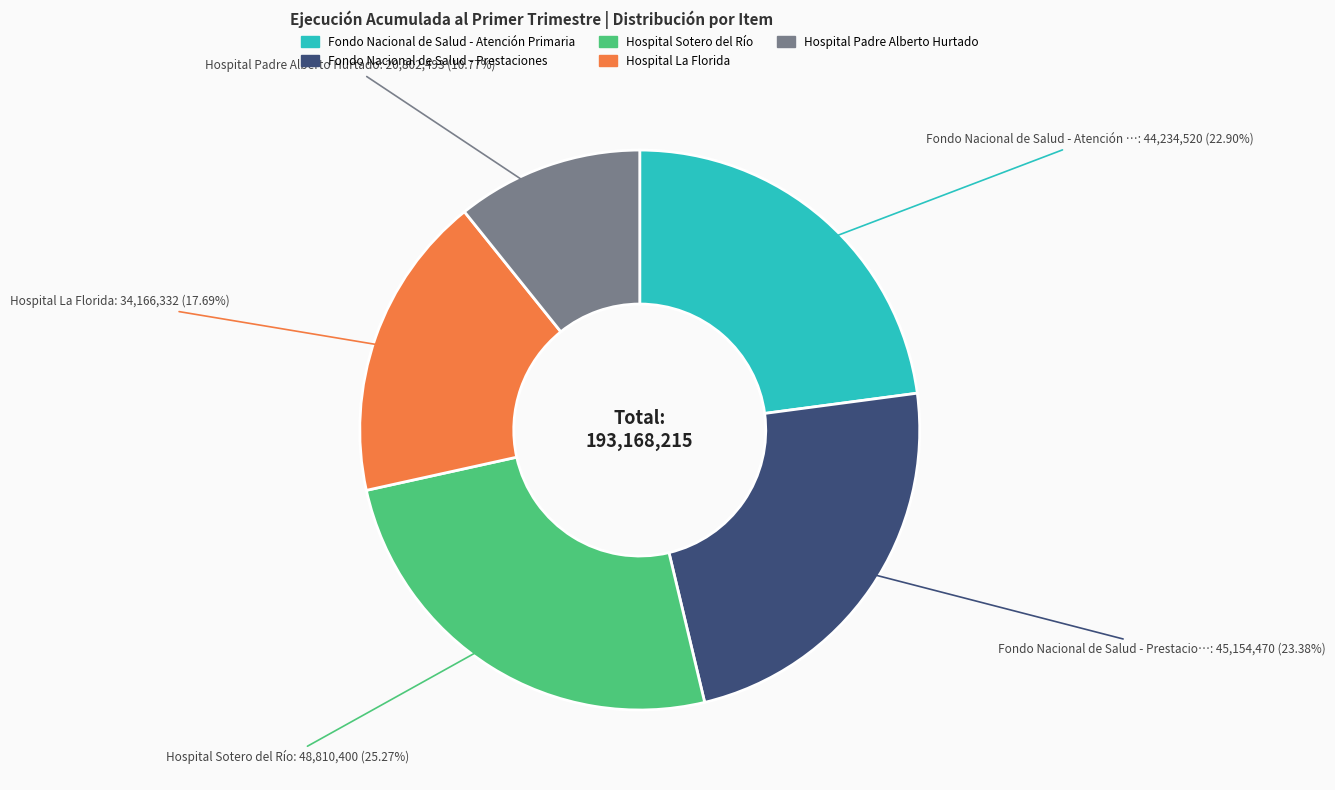

To the nearest percent, what is the average slice percentage?

20%